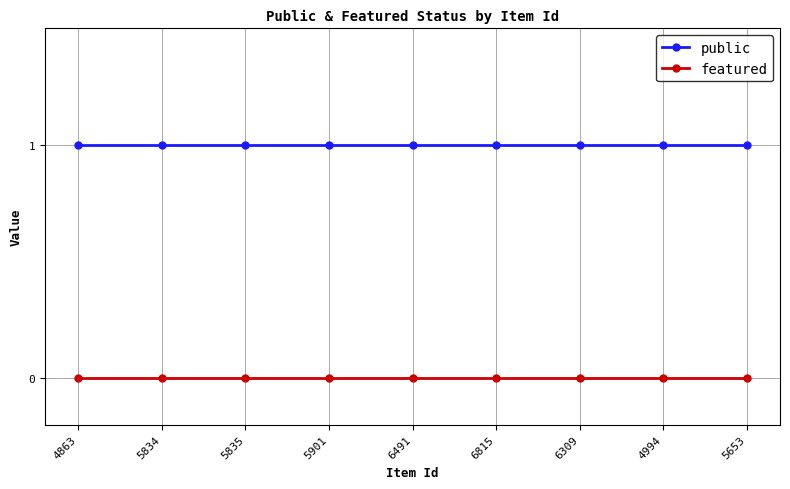

What is the label of the 4th point from the left?

5901